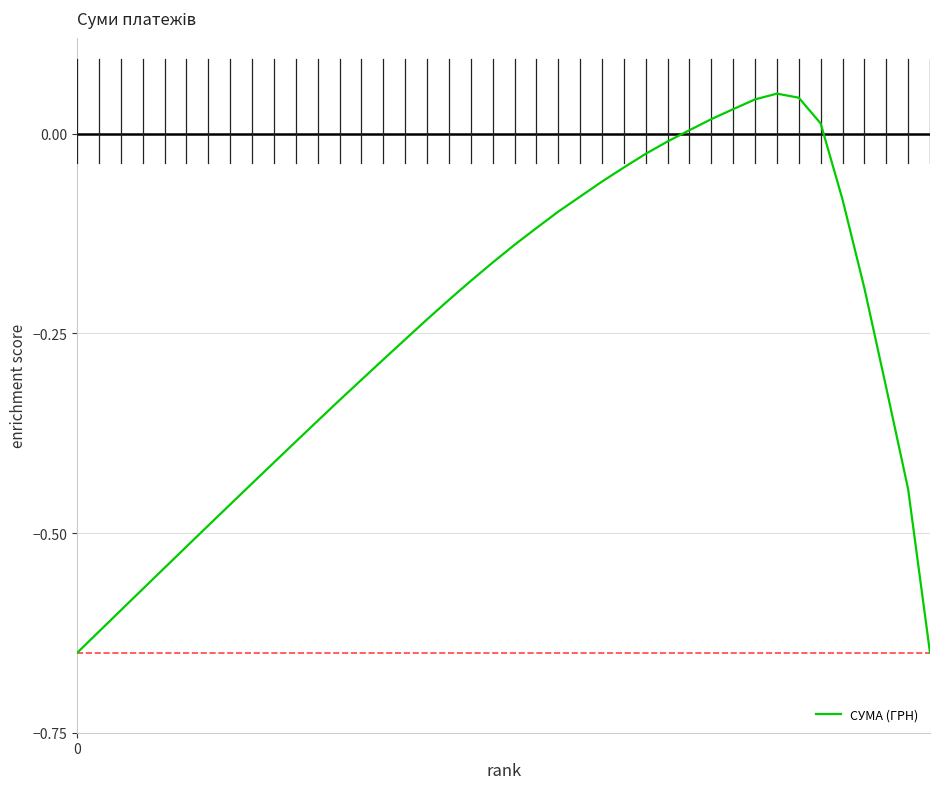

What is the difference between the maximum and minimum values?

0.7